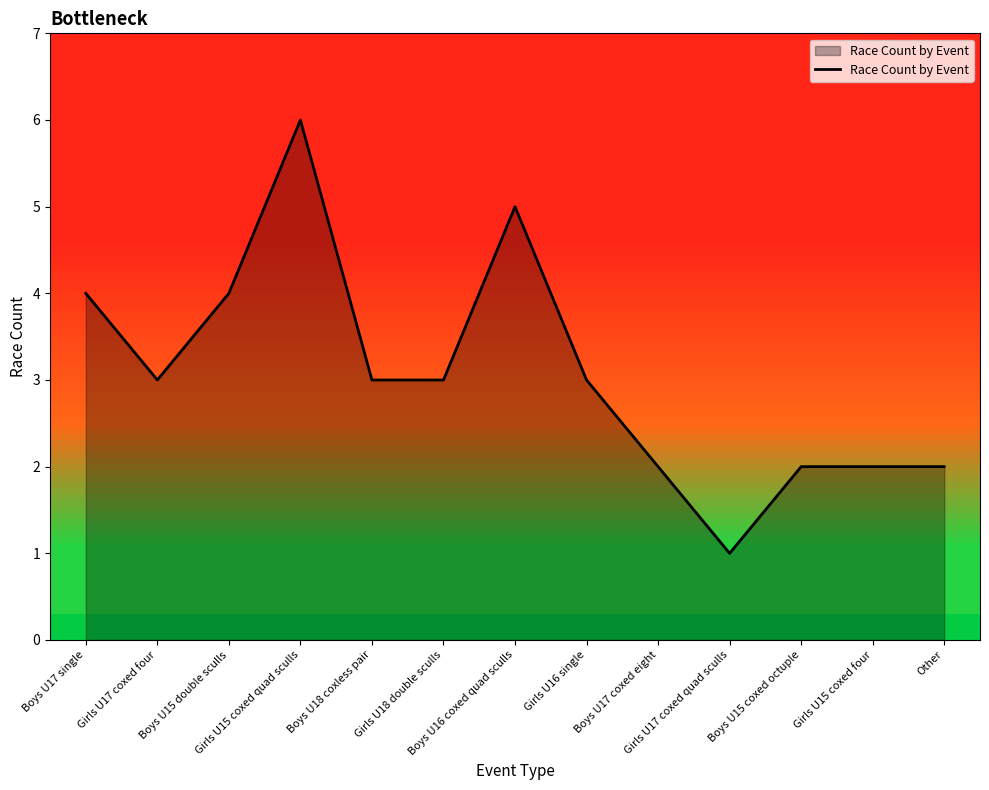

Where is the first local maximum?

Girls U15 coxed quad sculls